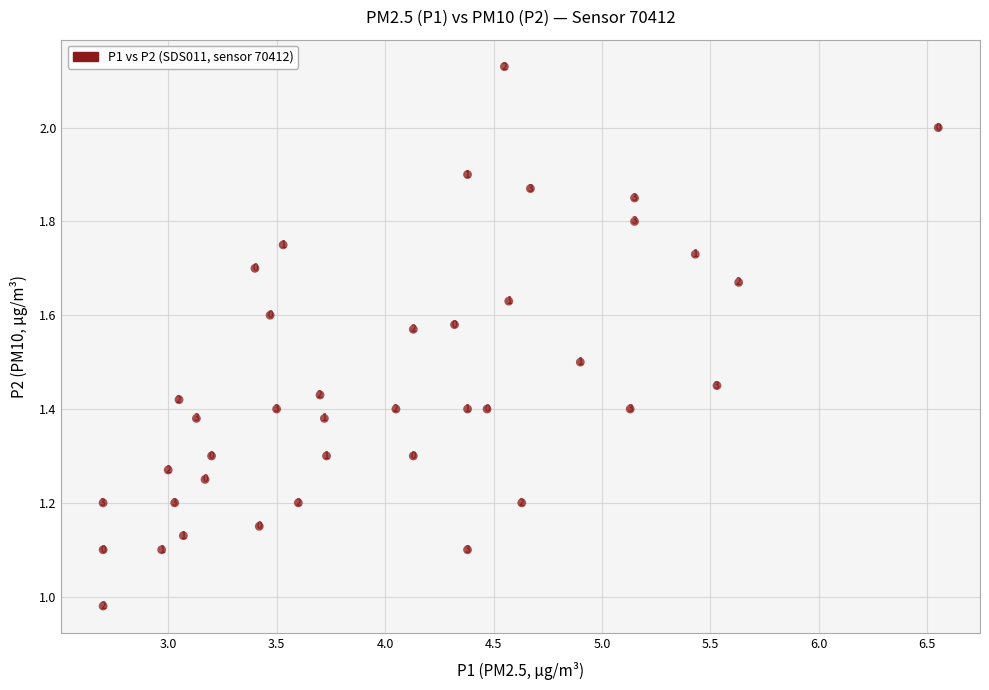

What is the range of X values (max minus min)?

3.8